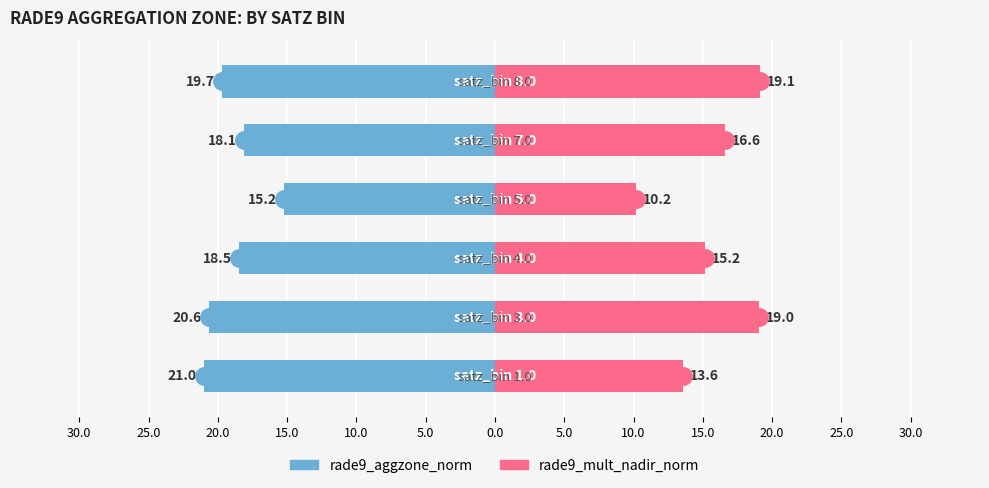

Is it true that rade9_mult_nadir_norm equals 4.9 at 30.0?

False